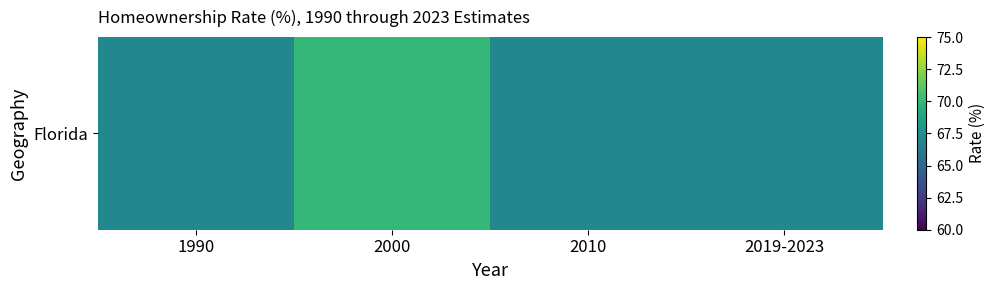

Approximately how many times larger is the value at 2010 compared to 2000?

1.0